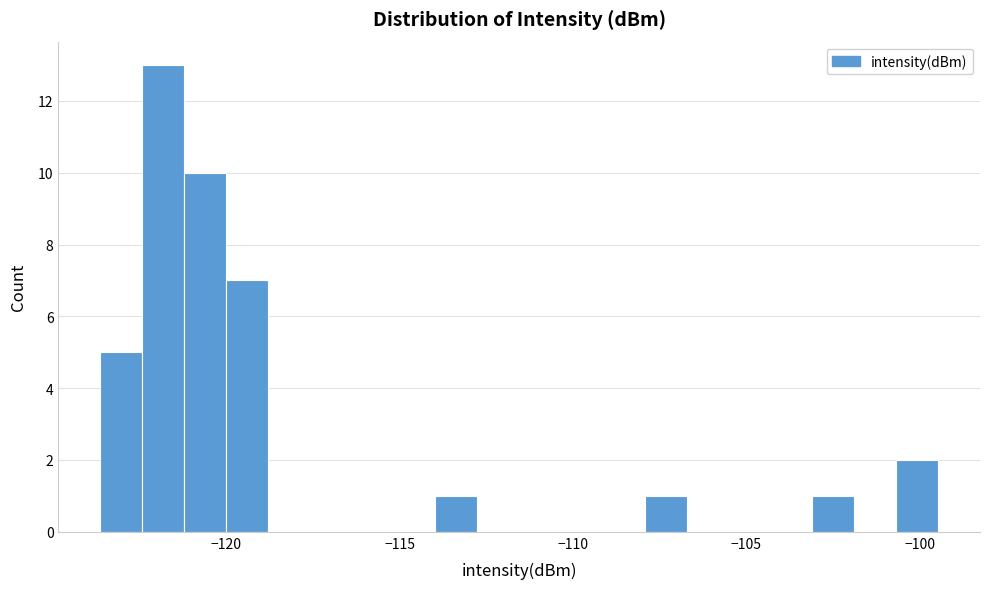

Read against the x-axis, roughly where is the centre of the tallest bar?

-122.0